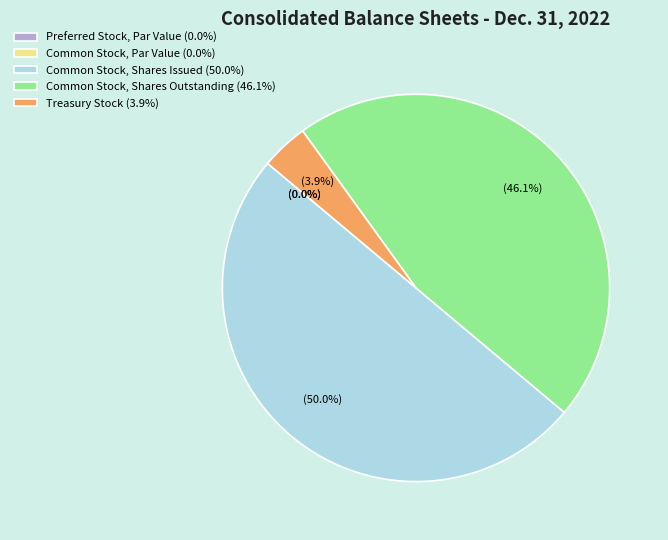

To the nearest percent, what is the combined percentage of Treasury Stock and Common Stock, Shares Outstanding?

50%